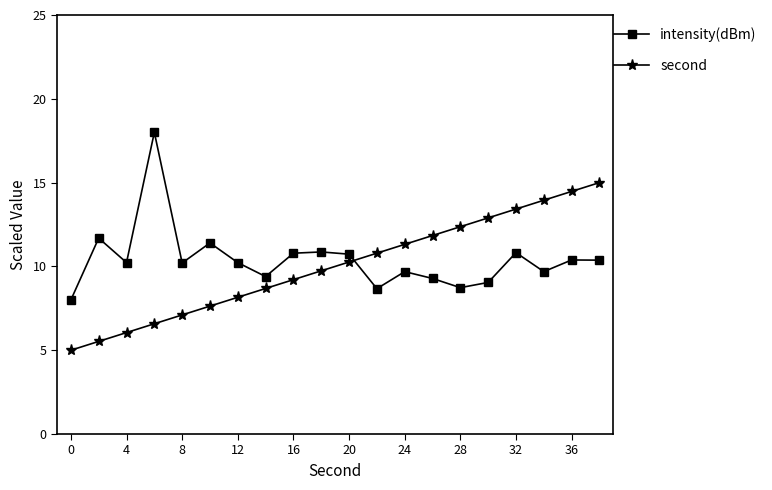

True or false: second and intensity(dBm) cross at least once.

True